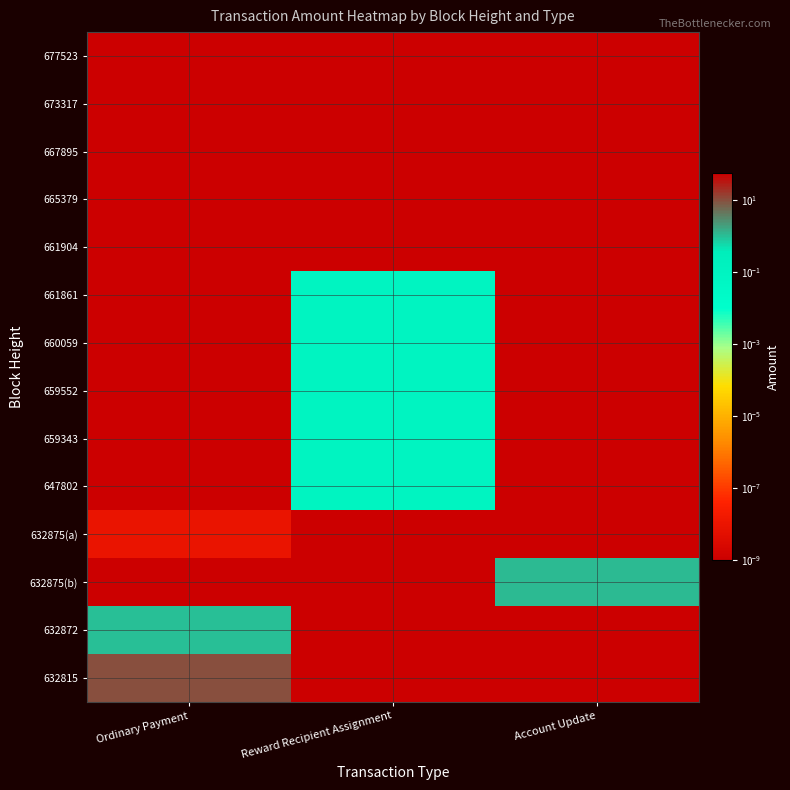

Reading left to right, list all the values displayed in this chart.

677523: Ordinary Payment=53.9	Reward Recipient Assignment=0.0	Account Update=0.0
673317: Ordinary Payment=53.8	Reward Recipient Assignment=0.0	Account Update=0.0
667895: Ordinary Payment=54.6	Reward Recipient Assignment=0.0	Account Update=0.0
665379: Ordinary Payment=56.4	Reward Recipient Assignment=0.0	Account Update=0.0
661904: Ordinary Payment=0.0	Reward Recipient Assignment=0.0	Account Update=0.0
661861: Ordinary Payment=0.0	Reward Recipient Assignment=0.1	Account Update=0.0
660059: Ordinary Payment=0.0	Reward Recipient Assignment=0.1	Account Update=0.0
659552: Ordinary Payment=0.0	Reward Recipient Assignment=0.1	Account Update=0.0
659343: Ordinary Payment=0.0	Reward Recipient Assignment=0.1	Account Update=0.0
647802: Ordinary Payment=0.0	Reward Recipient Assignment=0.1	Account Update=0.0
632875(a): Ordinary Payment=0.0	Reward Recipient Assignment=0.0	Account Update=0.0
632875(b): Ordinary Payment=0.0	Reward Recipient Assignment=0.0	Account Update=1.1
632872: Ordinary Payment=1.0	Reward Recipient Assignment=0.0	Account Update=0.0
632815: Ordinary Payment=10.0	Reward Recipient Assignment=0.0	Account Update=0.0